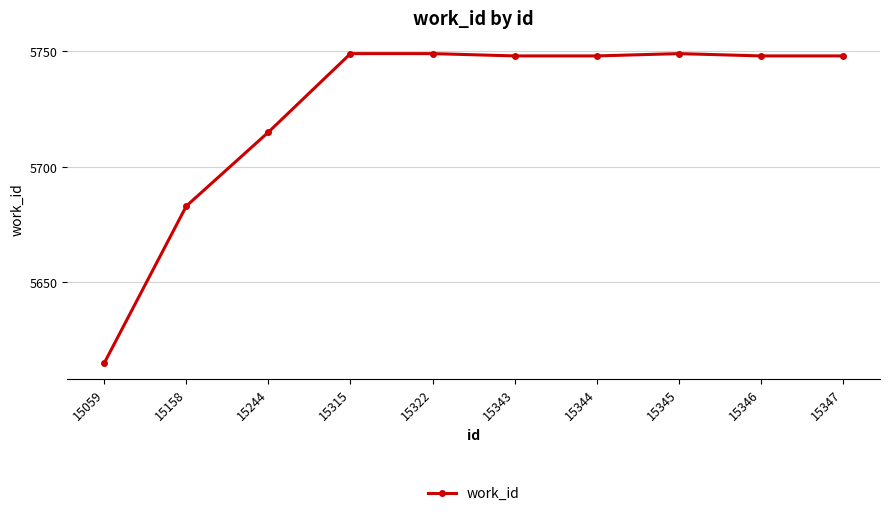

What is the value of the 2nd point from the left?

5683